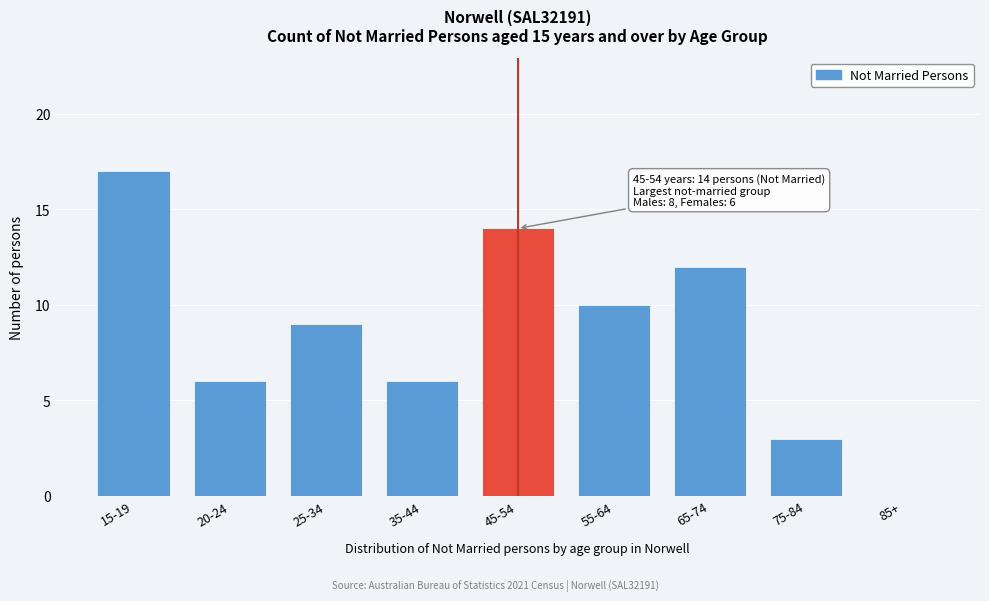

Reading right to left, extract all data points from this chart.

85+=0	75-84=3	65-74=12	55-64=10	45-54=14	35-44=6	25-34=9	20-24=6	15-19=17